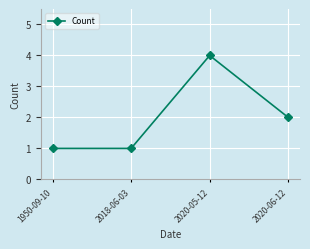

True or false: the data has more than 2 interior local peaks.

False